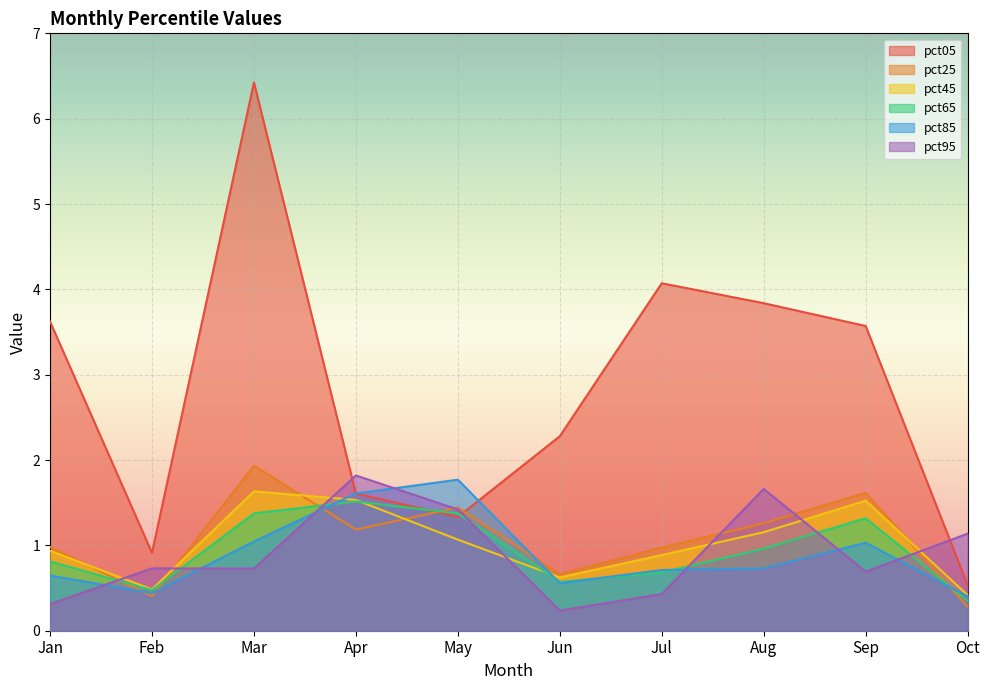

What is the value of the pct65 point at the 5th from the left?

1.4